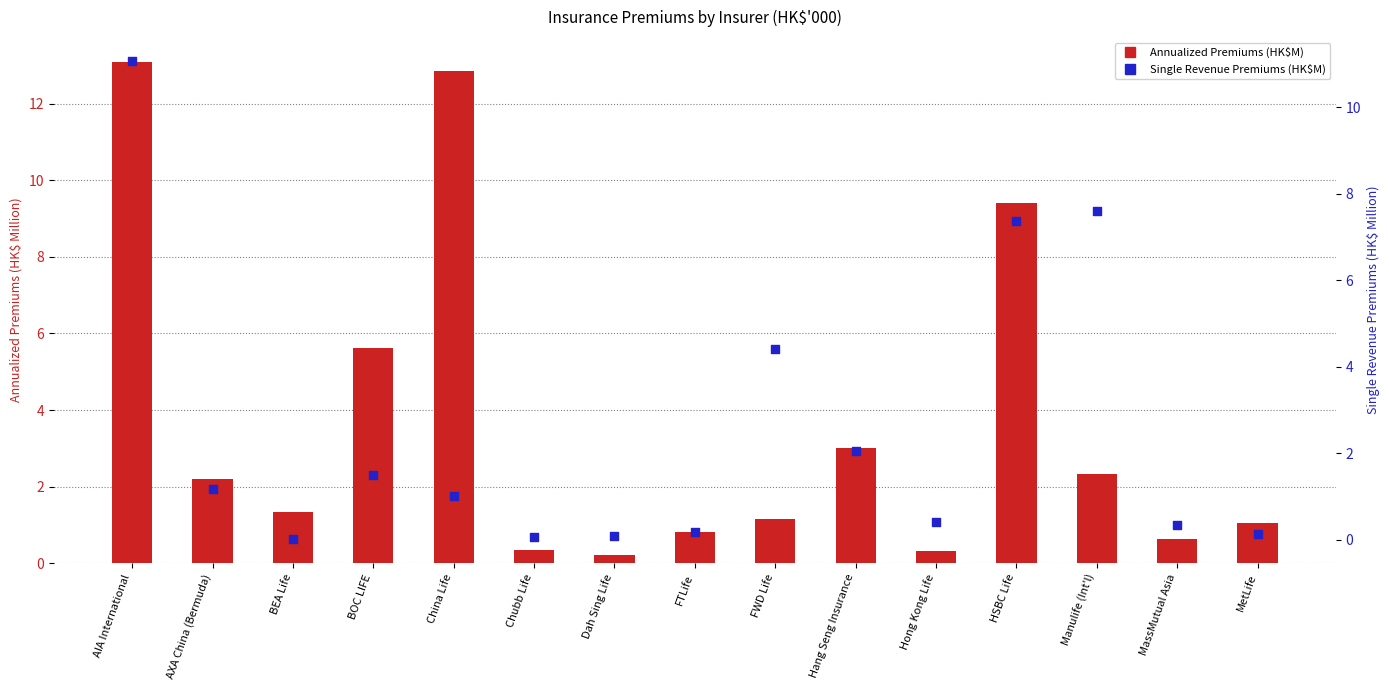

Which series reaches the minimum Y coordinate?

Single Revenue Premiums (HK$M)